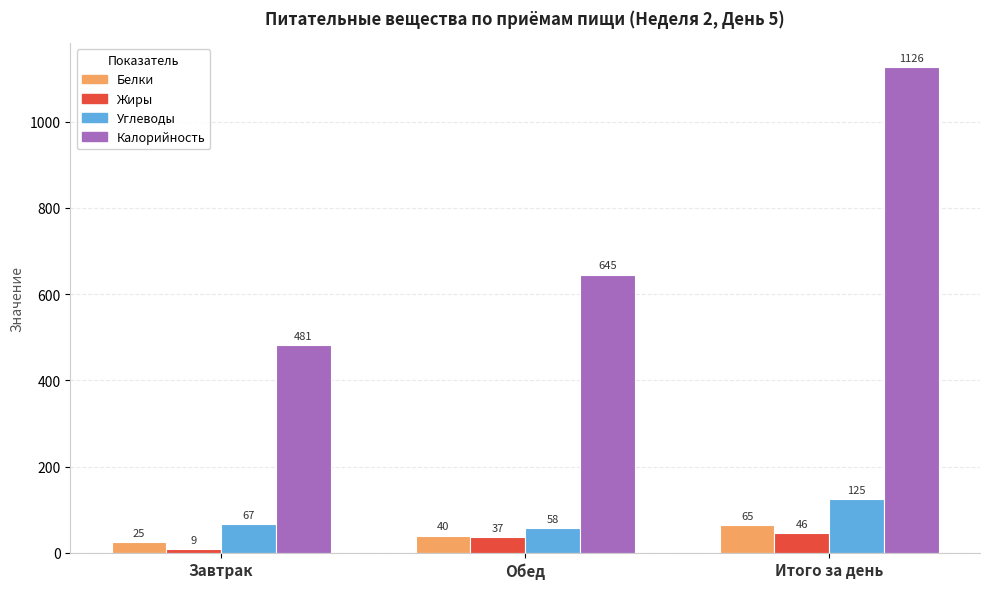

Between Завтрак and Обед, which series saw the biggest shift?

Калорийность